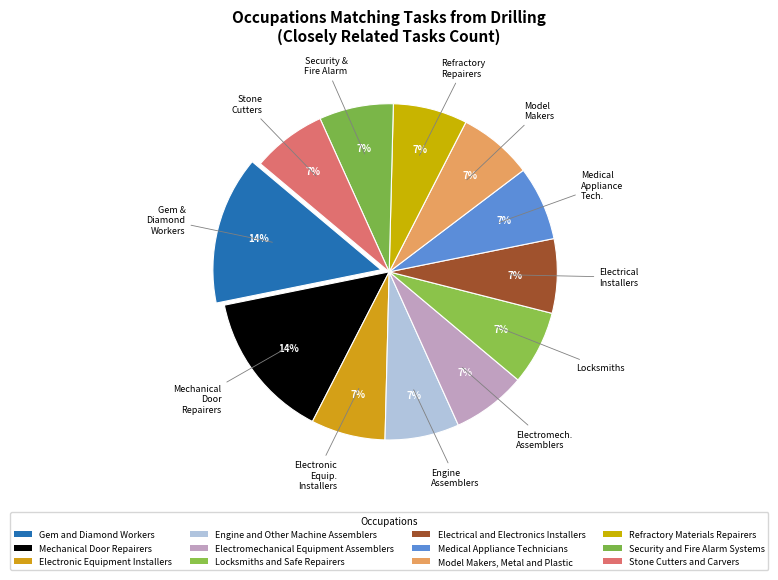

Count the number of slices in the pie.

12